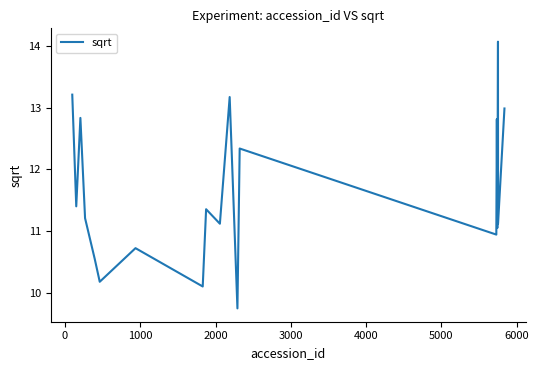

What is the greatest value displayed?

14.1